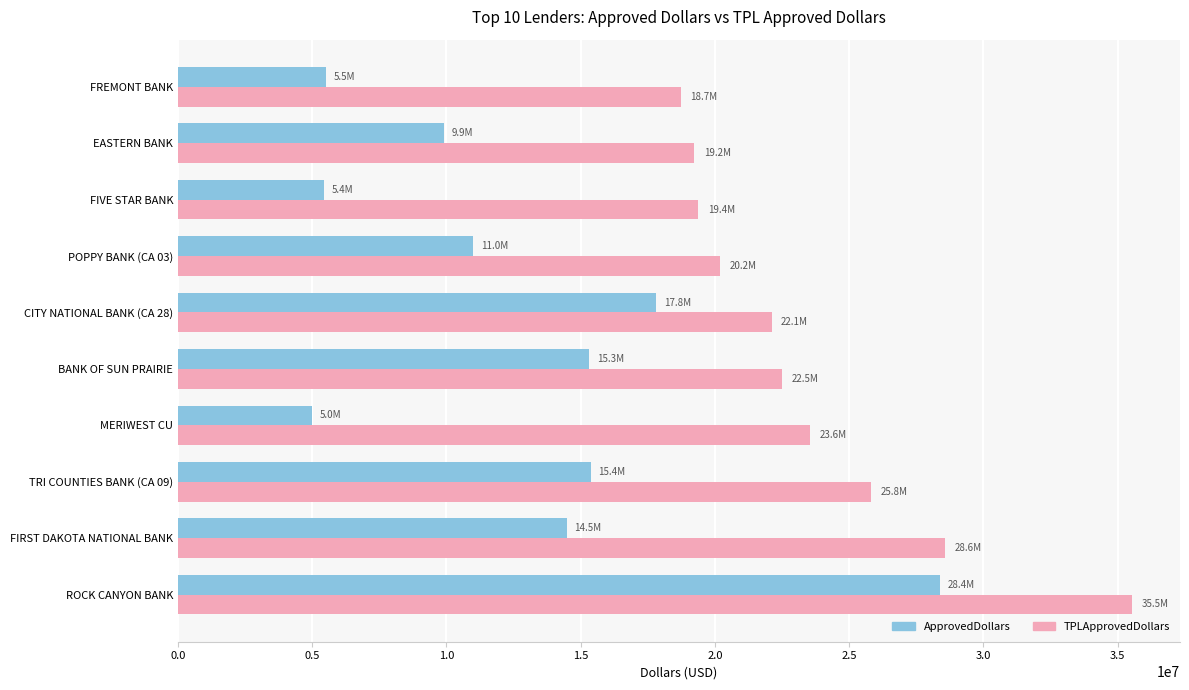

True or false: ApprovedDollars has a value of 5000000.0 at MERIWEST CU.

True